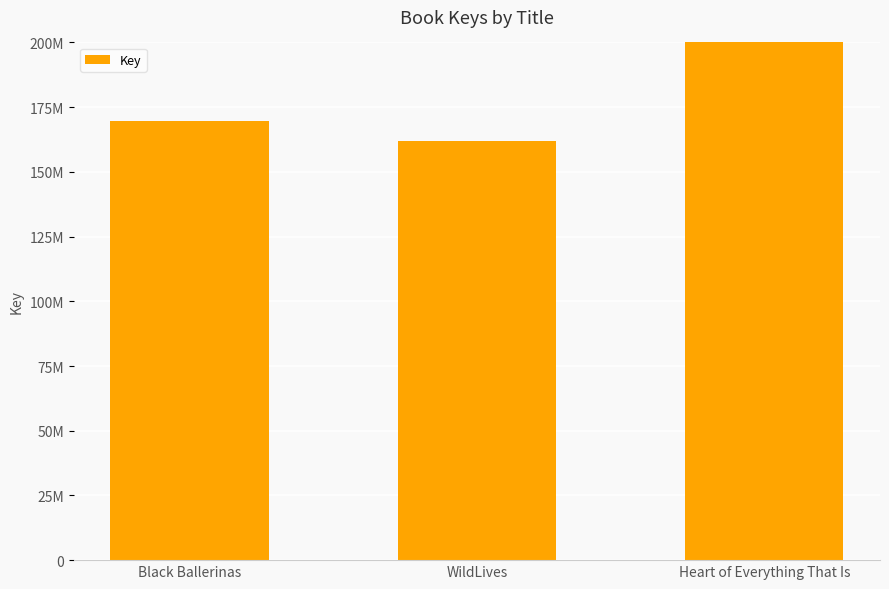

What is the difference between the maximum and minimum values?

392906118